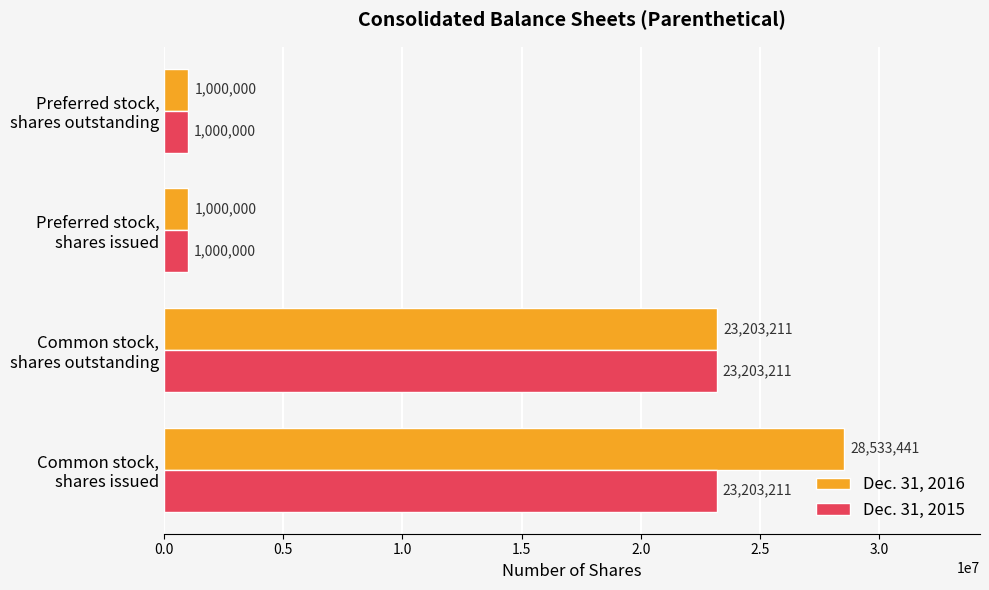

Which series has the widest spread of values?

Dec. 31, 2016